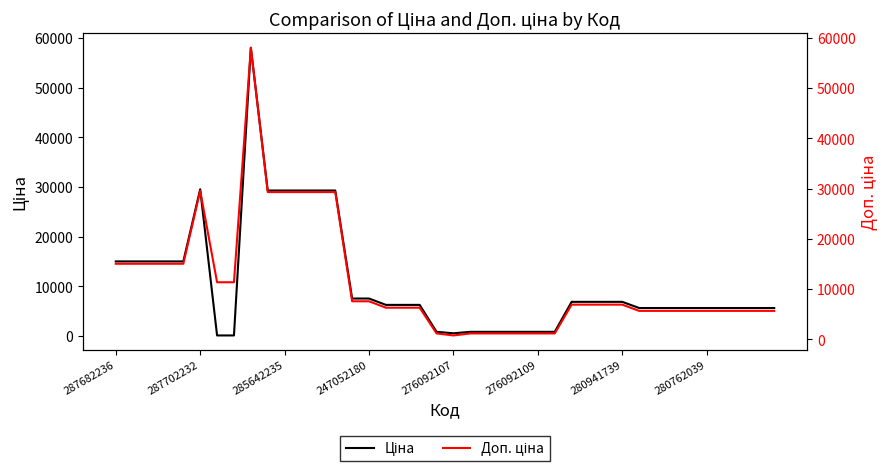

Which series changed the most between 17 and 25?

Ціна